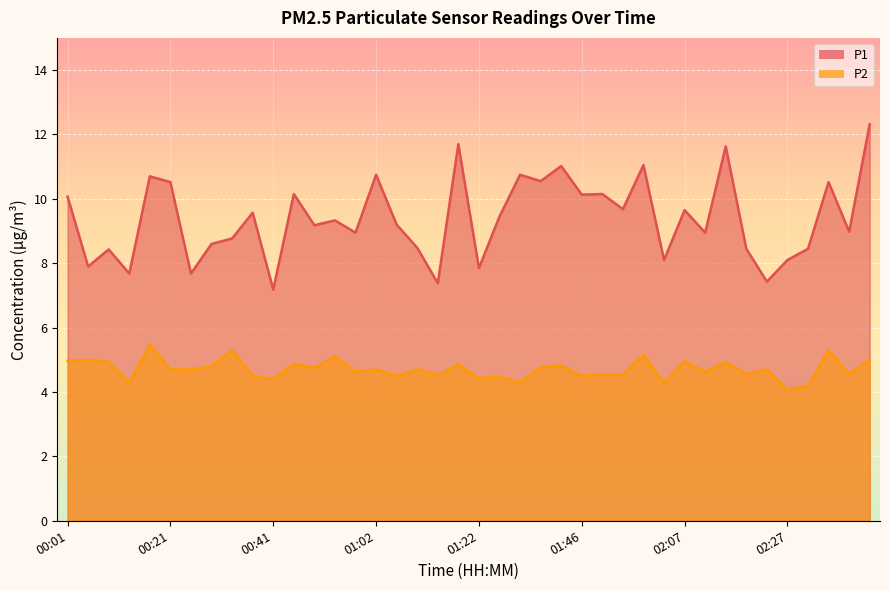

What is the sum of all P2 values?

188.4